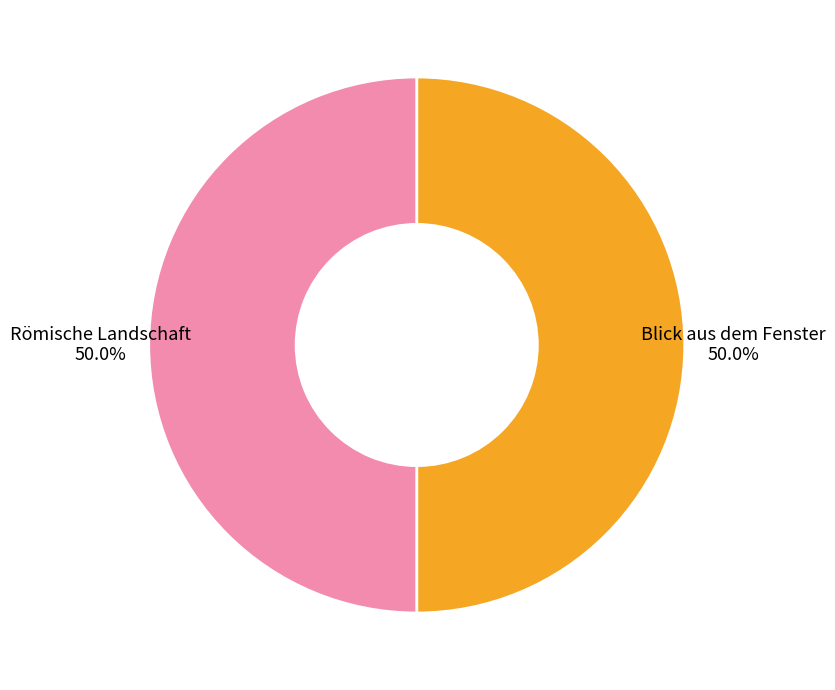

How many slices are in this pie chart?

2